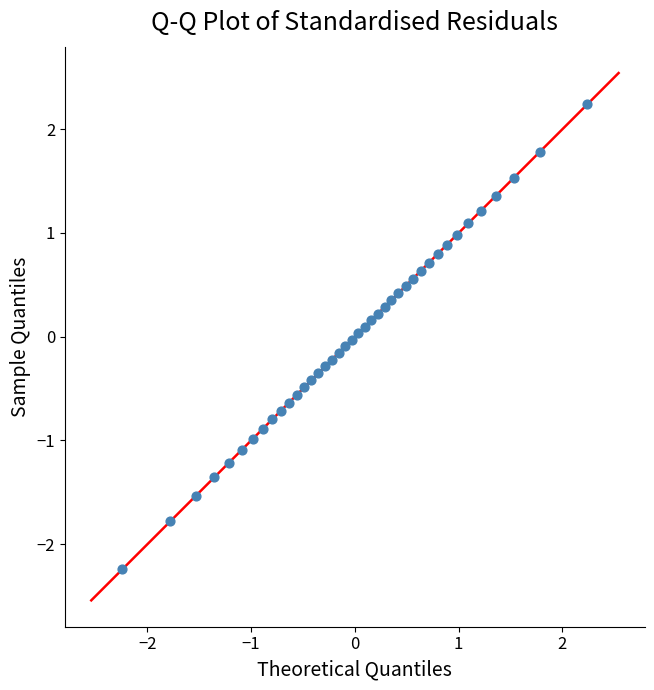

What is the range of X values (max minus min)?

4.5